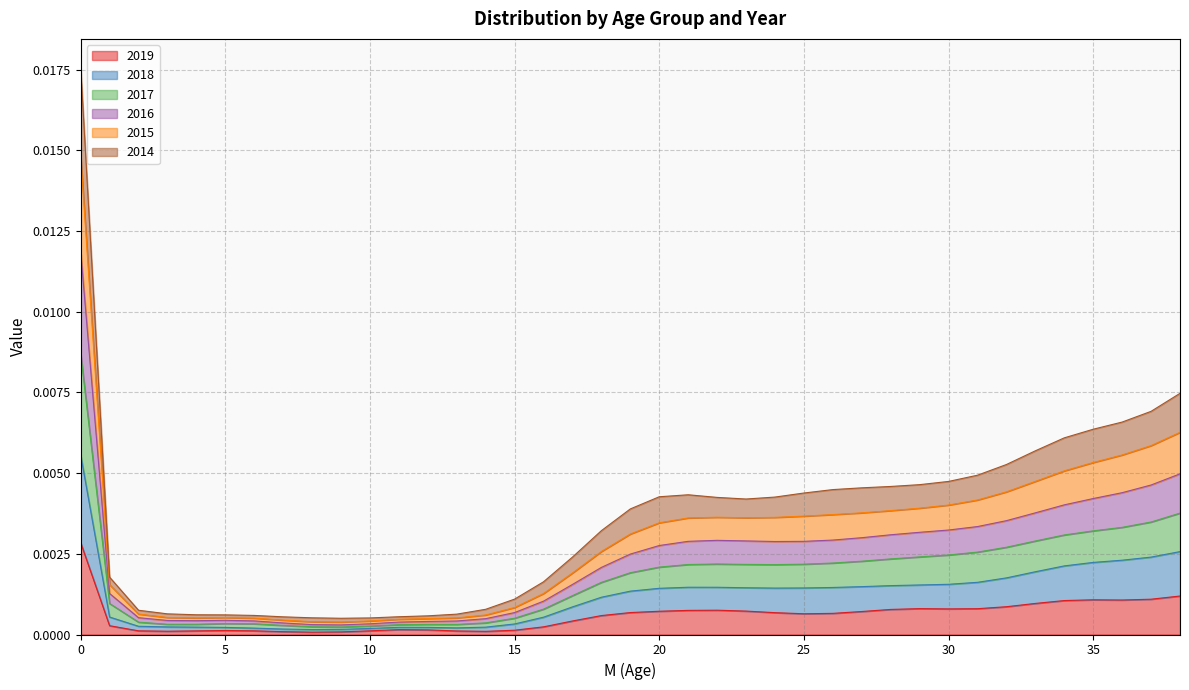

Which has a higher value, 2 or 29?

29